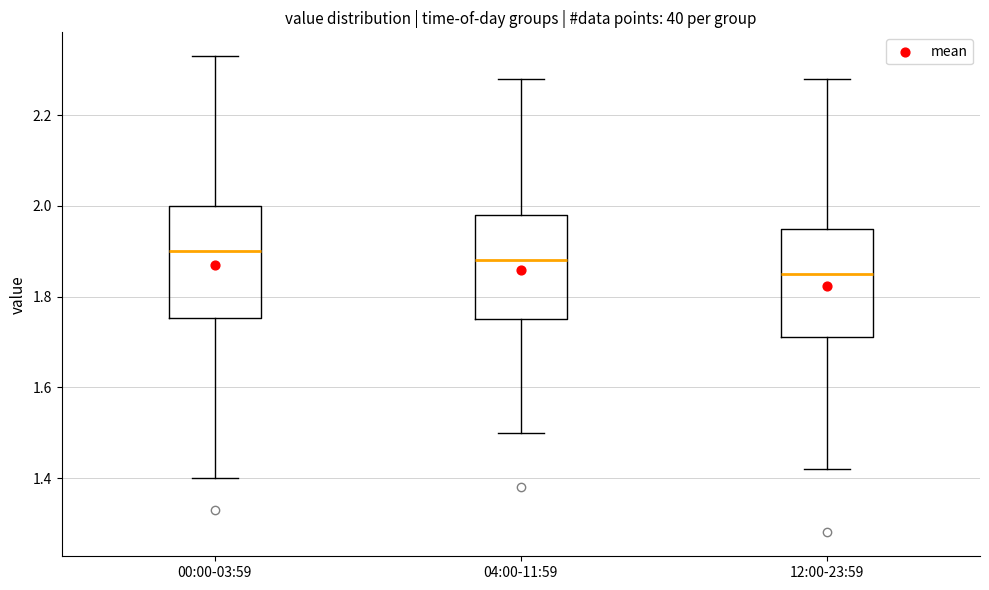

Reading left to right, transcribe this box plot: for each box, give where its median line is, the range the box spans, and where its two whiskers end, as read against the y-axis. The values are not printed on the chart, so give them approximately, as read against the axis.

00:00-03:59: median 1.90, box 1.76 to 2.00, whiskers 1.40 to 2.34
04:00-11:59: median 1.88, box 1.76 to 1.98, whiskers 1.50 to 2.28
12:00-23:59: median 1.86, box 1.72 to 1.96, whiskers 1.42 to 2.28